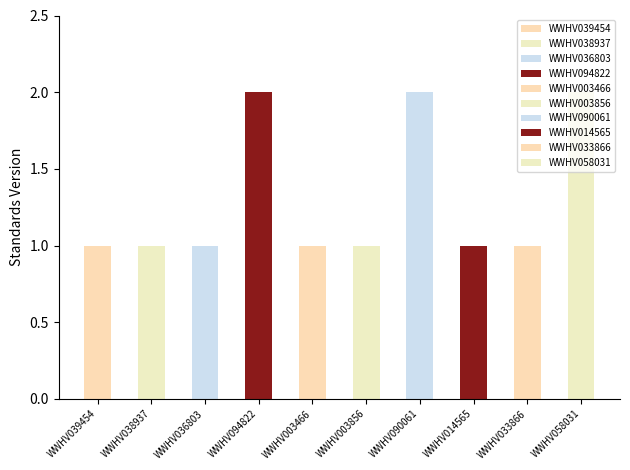

Rank the categories by value from lowest to highest.

WWHV039454, WWHV038937, WWHV036803, WWHV003466, WWHV003856, WWHV014565, WWHV033866, WWHV094822, WWHV090061, WWHV058031